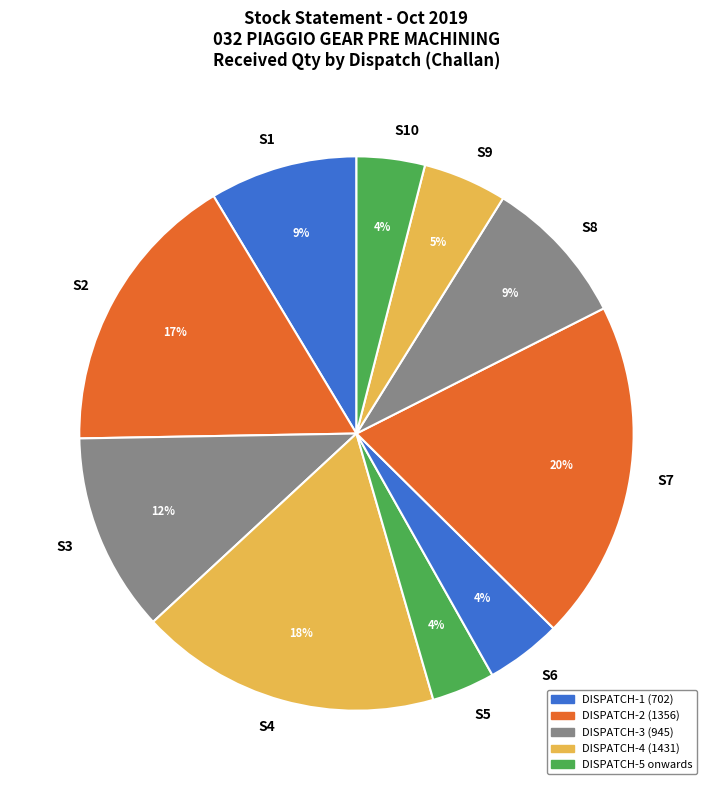

Is there any slice that represents more than half of the pie?

No